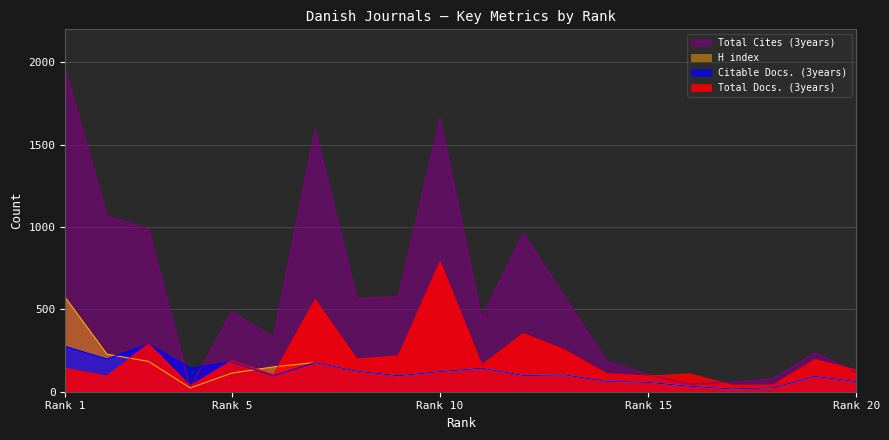

Which series has the largest total across all categories?

Total Cites (3years)